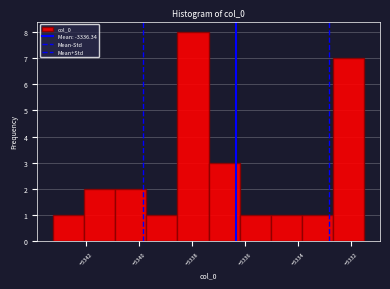

Reading left to right, transcribe this chart: for each bar, give the range it covers on the x-axis and its height. Neither the bar edges nor the heights are printed on the chart, so give them approximately, as read against the axes.

-3343.2 to -3342.0: 1
-3342.0 to -3340.8: 2
-3340.8 to -3339.8: 2
-3339.8 to -3338.6: 1
-3338.6 to -3337.4: 8
-3337.4 to -3336.2: 3
-3336.2 to -3335.0: 1
-3335.0 to -3333.8: 1
-3333.8 to -3332.6: 1
-3332.6 to -3331.4: 7